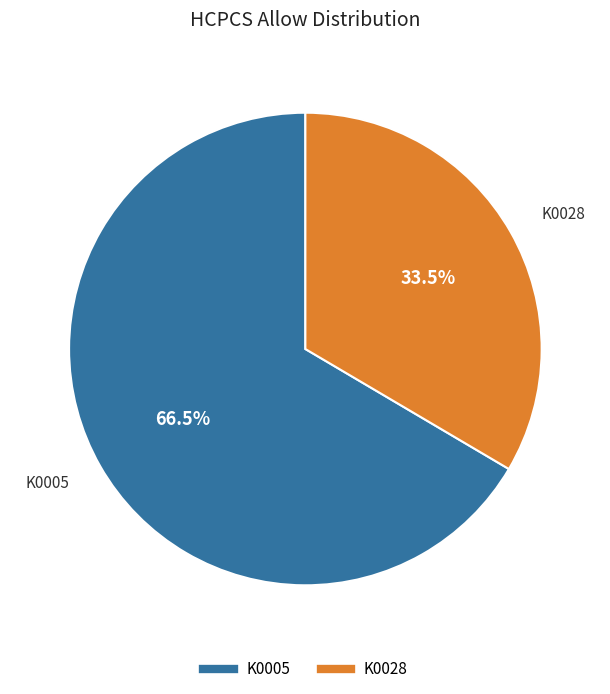

What is the majority slice?

K0005